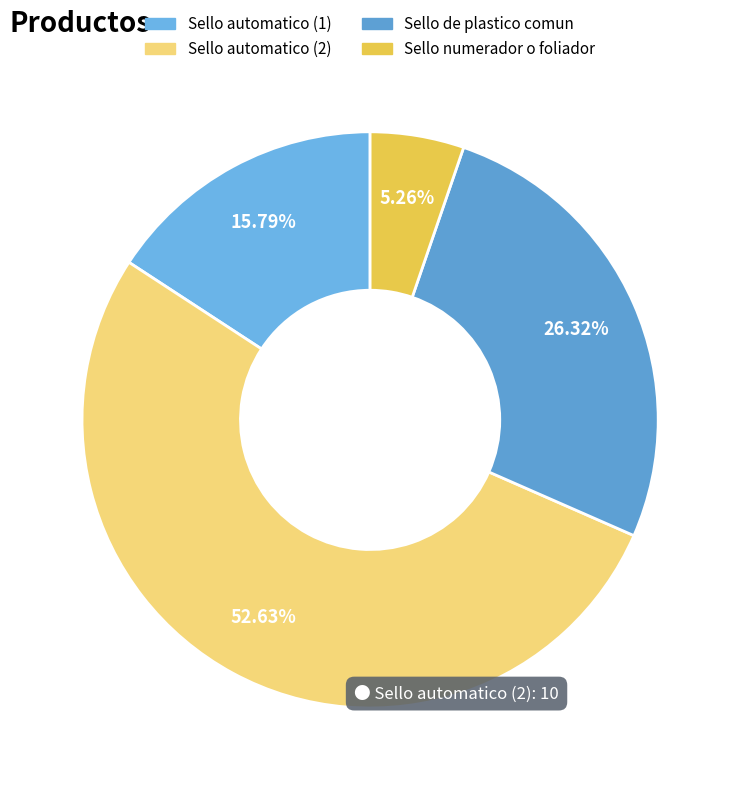

Which category has the smallest portion of the pie?

Sello numerador o foliador